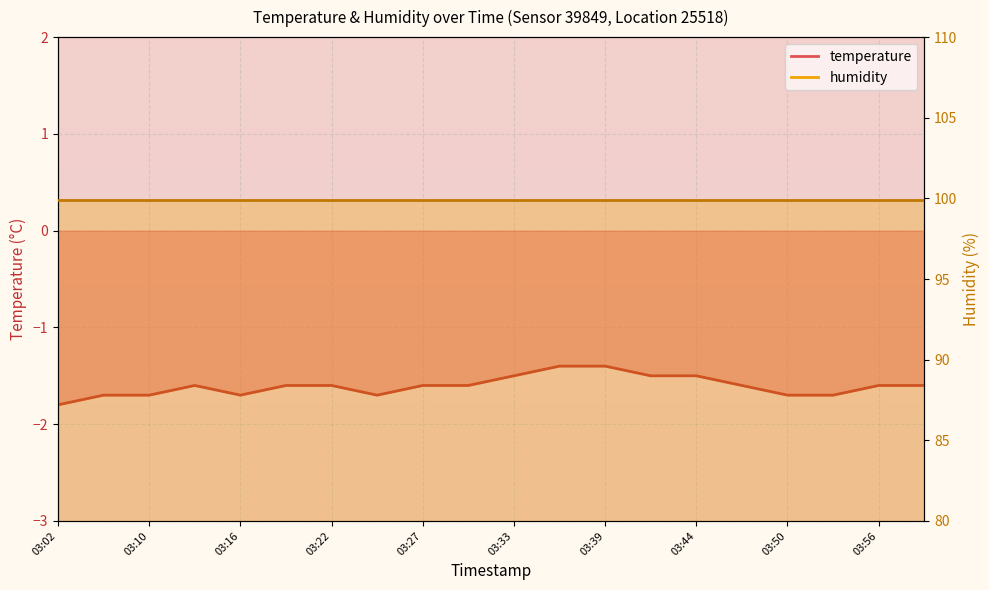

Reading right to left, extract all data points from this chart.

03:59=-1.6	03:56=-1.6	03:53=-1.7	03:50=-1.7	03:47=-1.6	03:44=-1.5	03:42=-1.5	03:39=-1.4	03:36=-1.4	03:33=-1.5	03:30=-1.6	03:27=-1.6	03:24=-1.7	03:22=-1.6	03:19=-1.6	03:16=-1.7	03:13=-1.6	03:10=-1.7	03:04=-1.7	03:02=-1.8